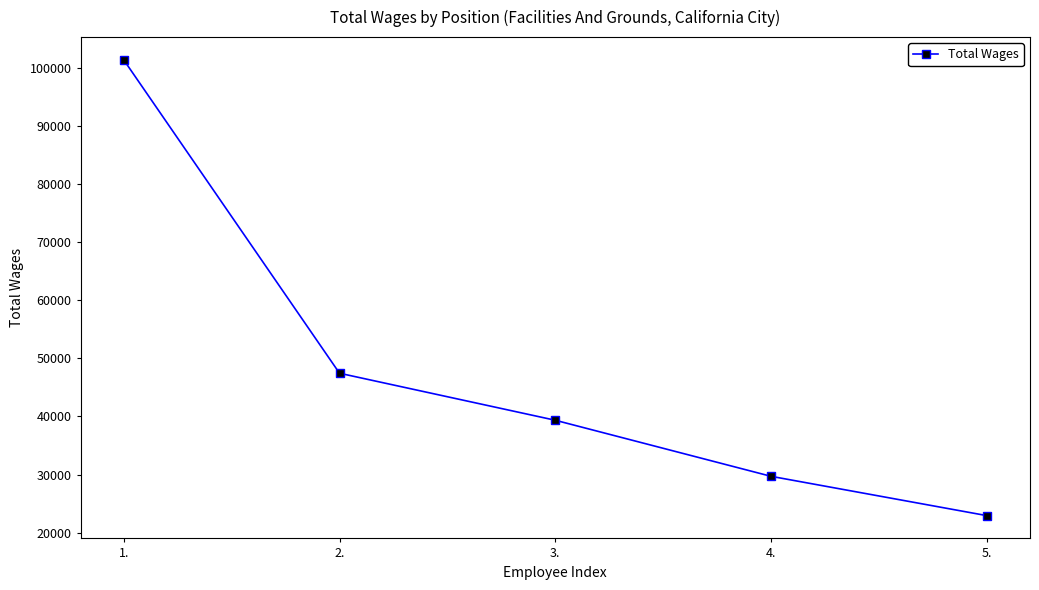

Rank the categories by value from lowest to highest.

5., 4., 3., 2., 1.